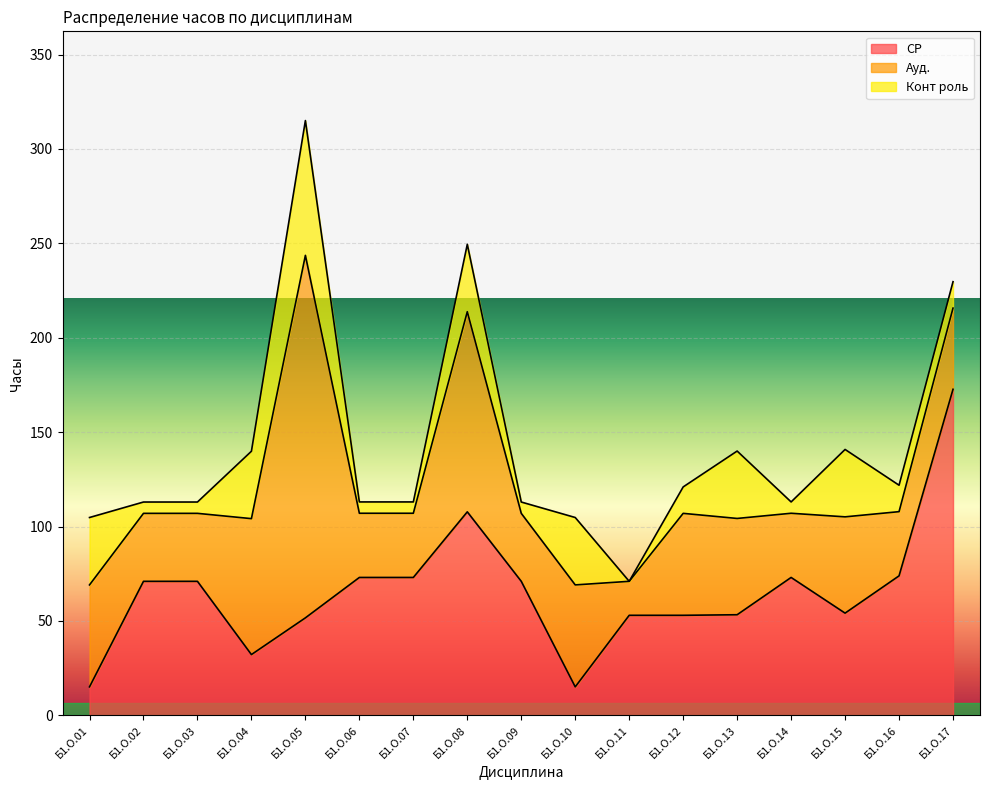

Does the chart display data point markers on the line(s)?

No